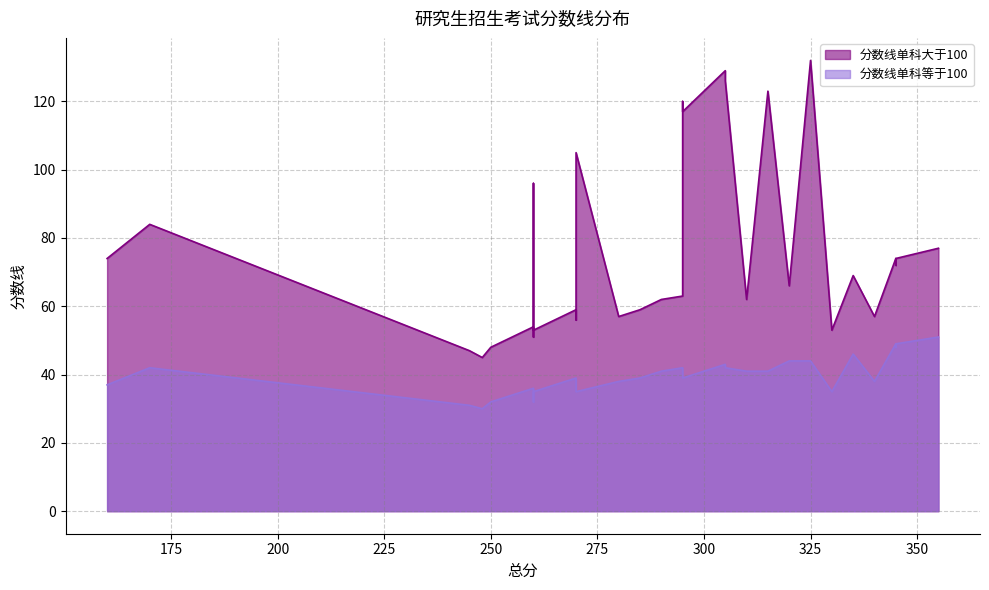

What is the greatest value displayed?

132